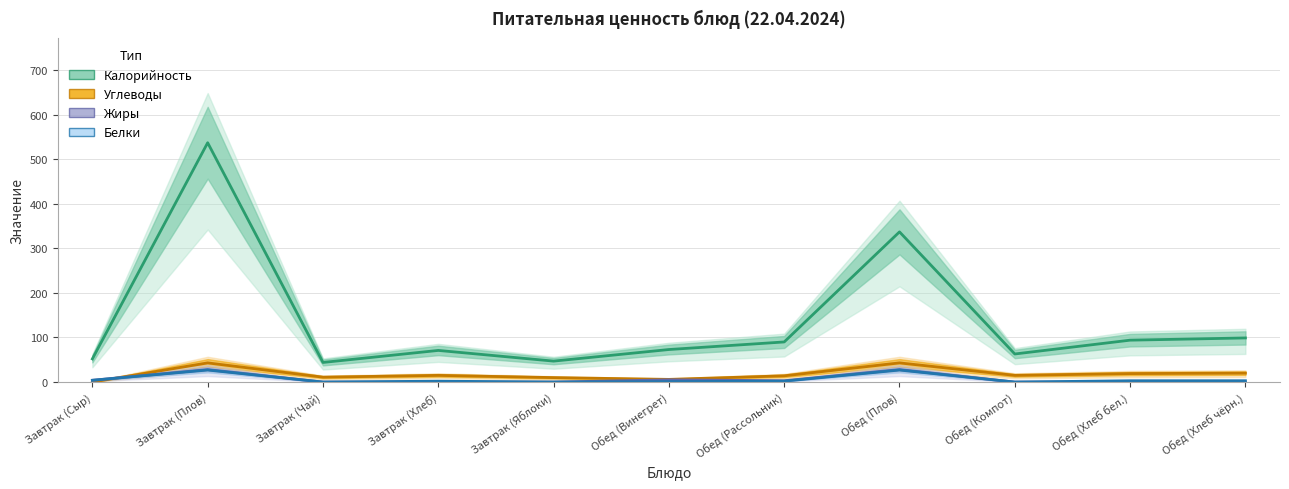

Is the value of Калорийность at Завтрак (Плов) greater than the value of Углеводы at Завтрак (Плов)?

Yes